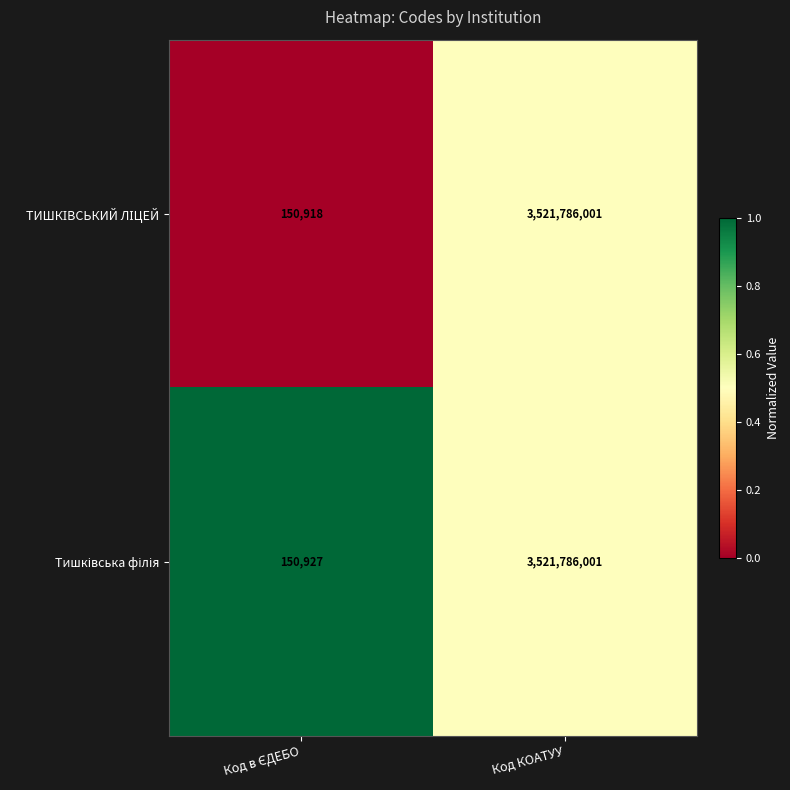

At which category is the sum across all series the highest?

Код КОАТУУ